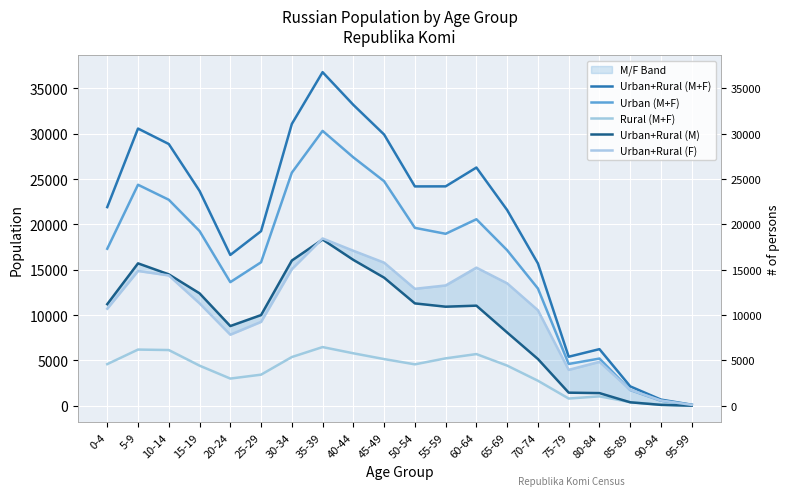

What is the sum of the Urban+Rural (M+F) values at 50-54 and 15-19?

47901